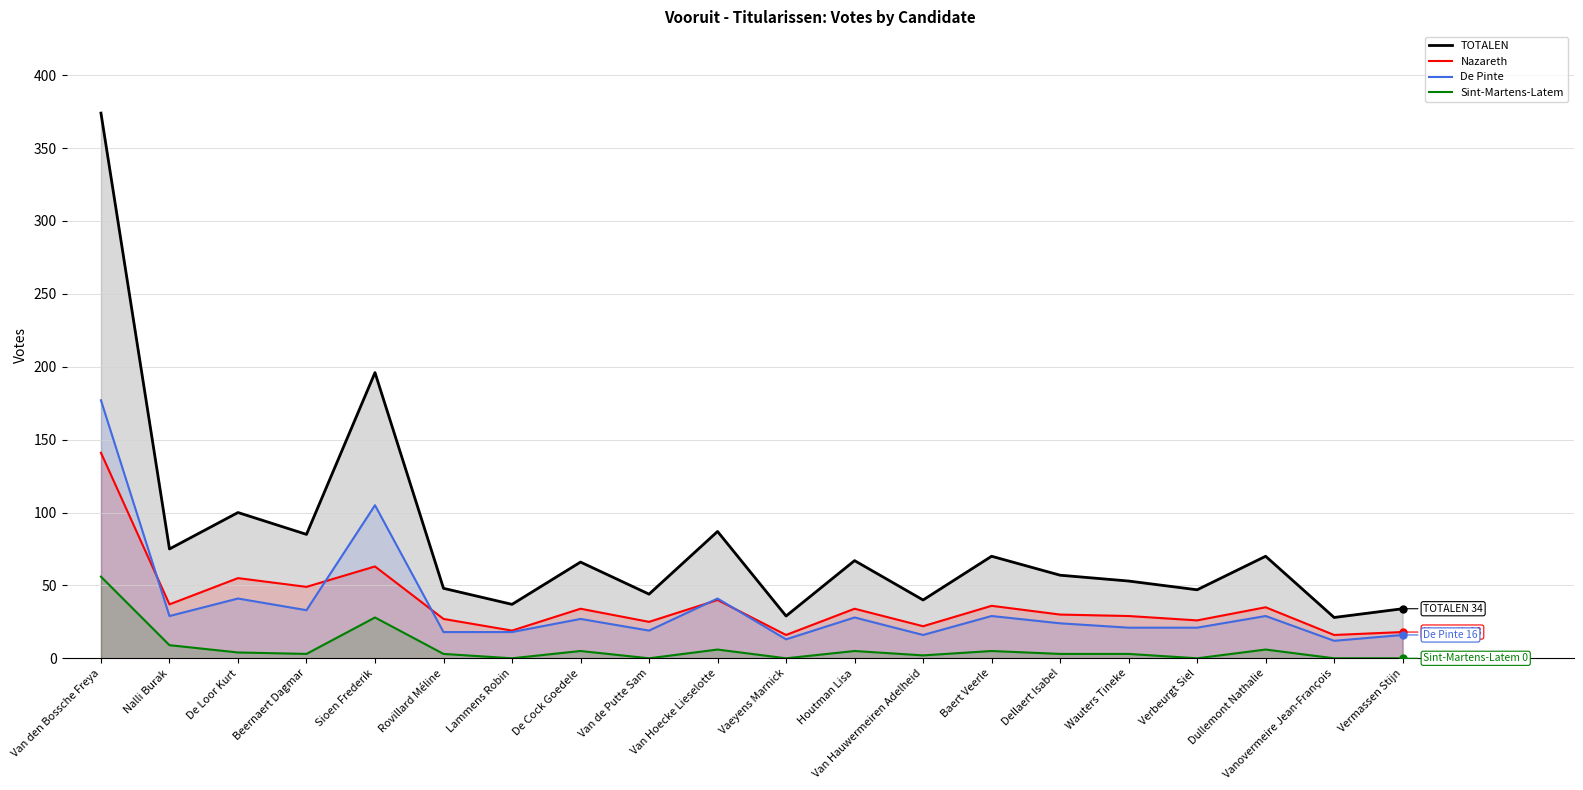

At which category does the chart reach its minimum across all series?

Lammens Robin